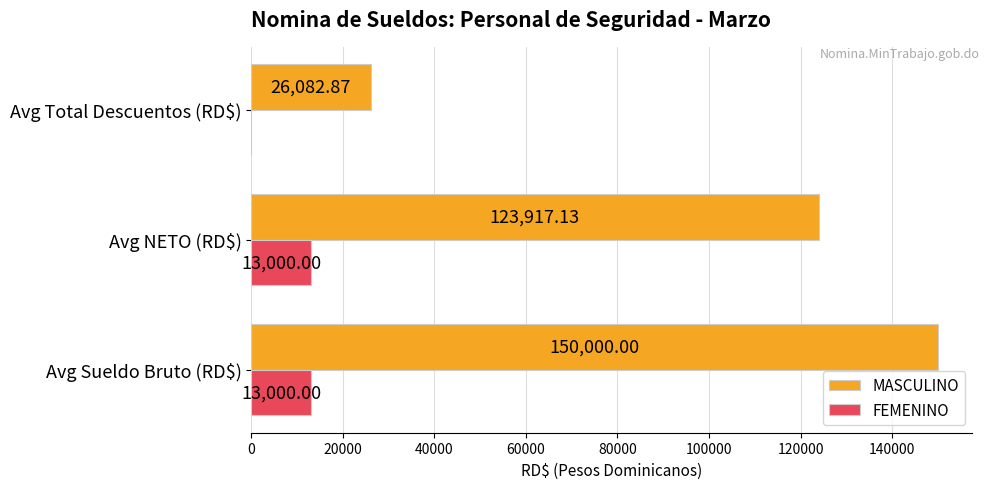

At which label does MASCULINO reach its peak?

Avg Sueldo Bruto (RD$)